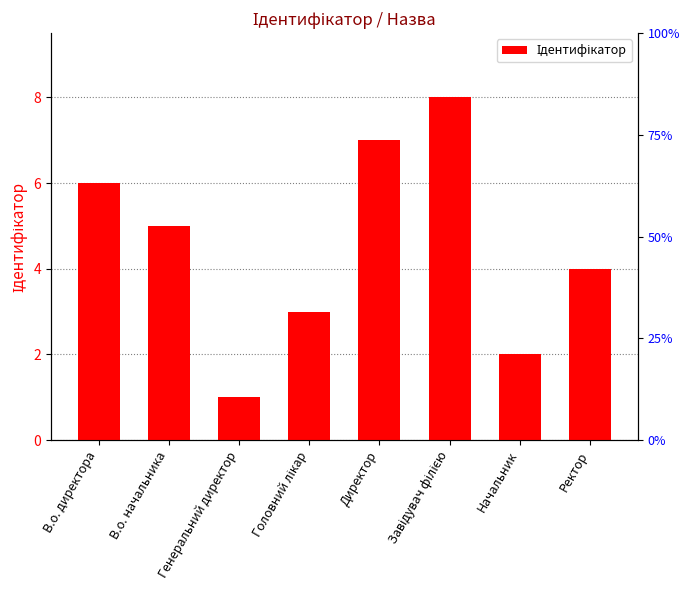

What is the label of the 4th bar from the left?

Головний лікар